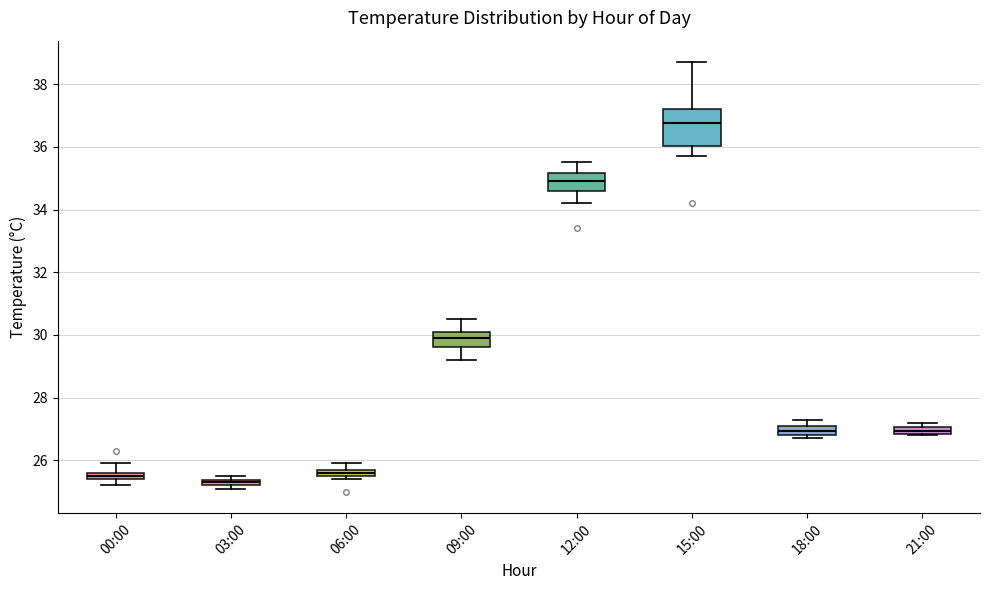

Which box has the highest median line?

15:00